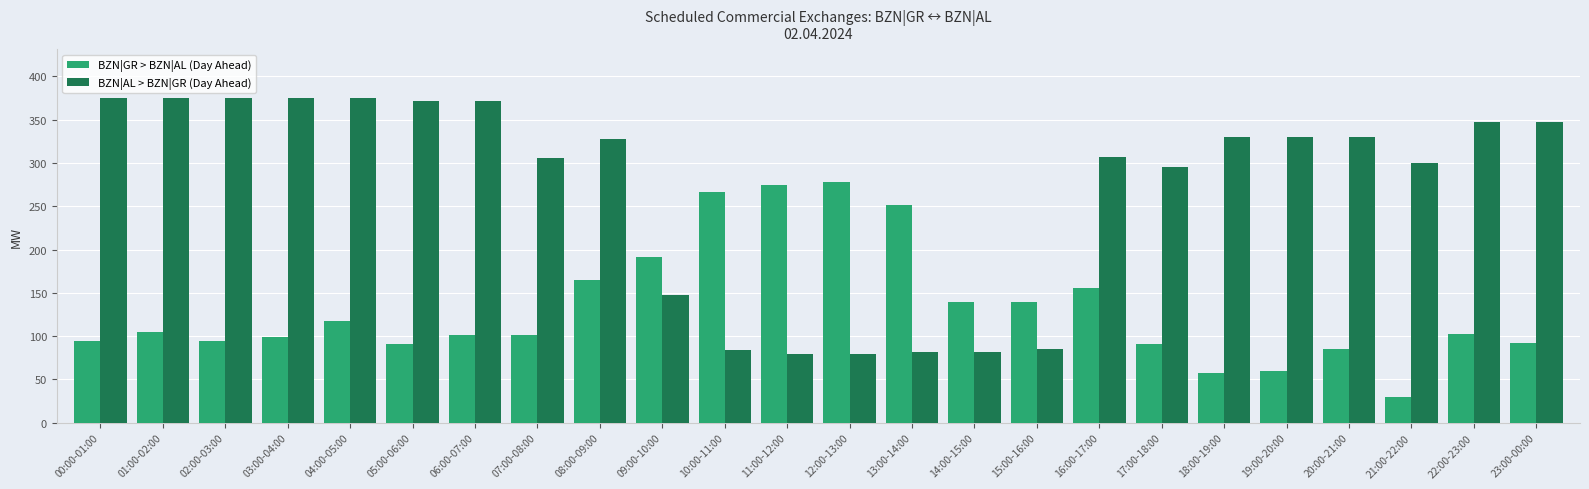

True or false: BZN|GR > BZN|AL (Day Ahead) has a value of 91 at 05:00-06:00.

True